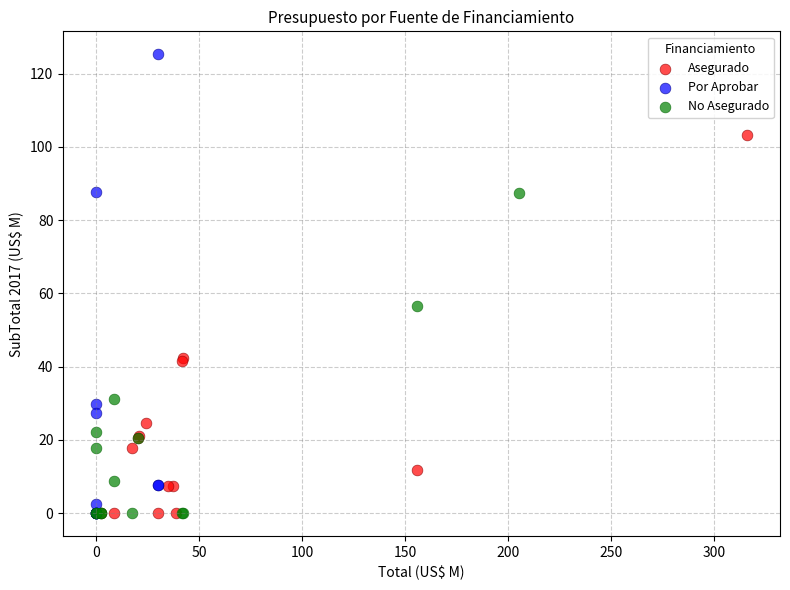

Which series has the widest spread of Y values?

Por Aprobar